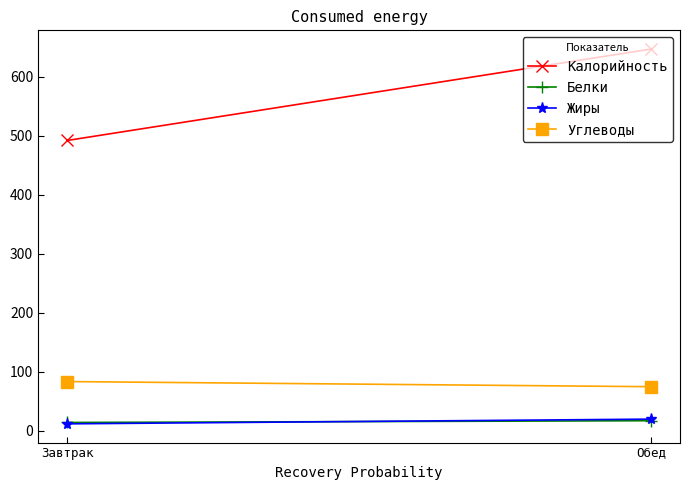

Reading right to left, what are all the values shown in this chart?

Калорийность: Обед=647.0	Завтрак=492.0
Белки: Обед=16.7	Завтрак=13.7
Жиры: Обед=19.4	Завтрак=11.4
Углеводы: Обед=74.4	Завтрак=83.1